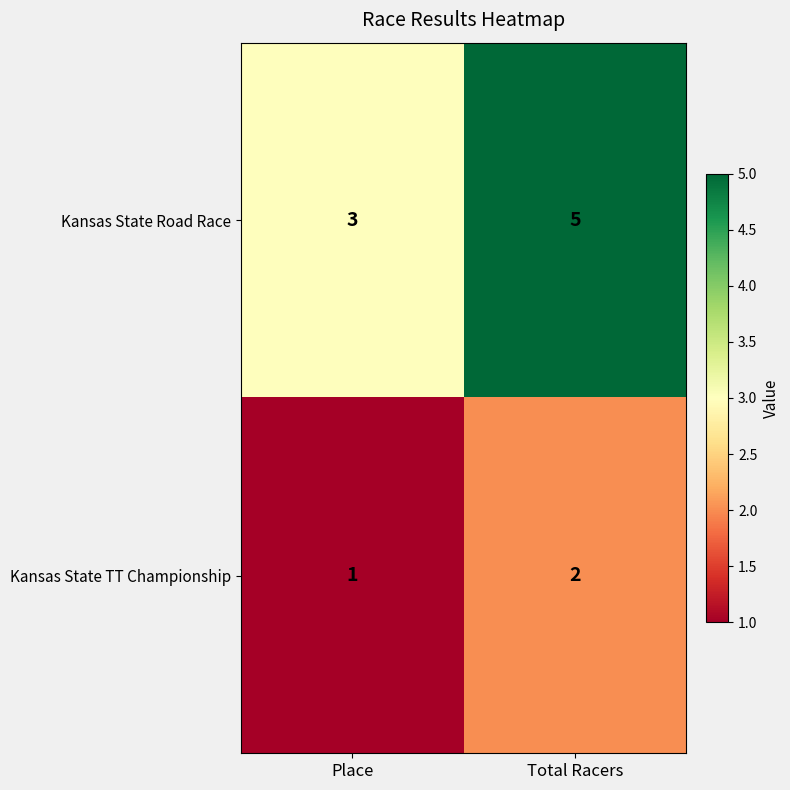

The value of Kansas State Road Race at Total Racers is 5. True or false?

True